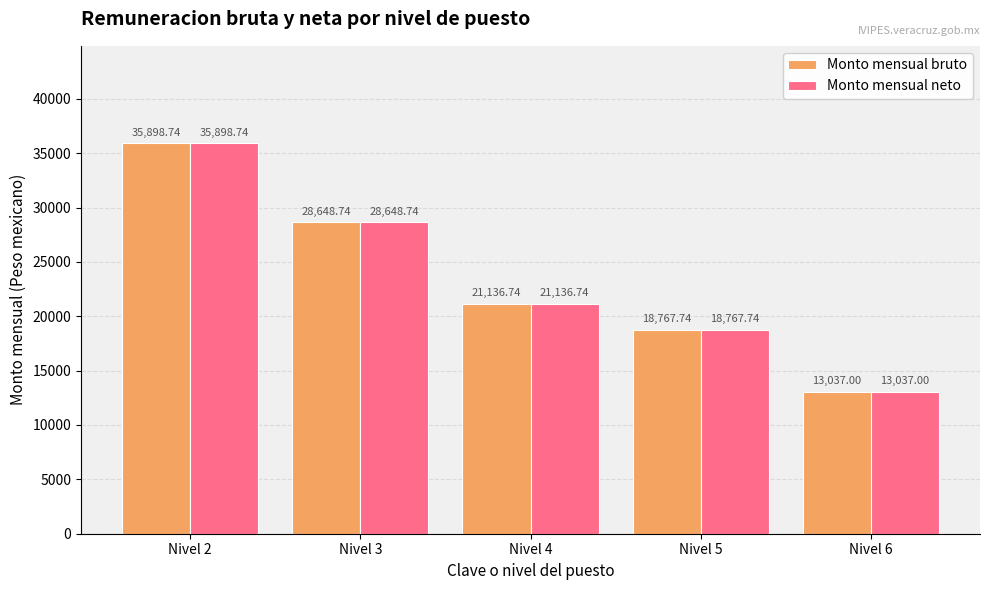

Reading left to right, transcribe all the data shown in this chart.

Monto mensual bruto: Nivel 2=35898.7	Nivel 3=28648.7	Nivel 4=21136.7	Nivel 5=18767.7	Nivel 6=13037.0
Monto mensual neto: Nivel 2=35898.7	Nivel 3=28648.7	Nivel 4=21136.7	Nivel 5=18767.7	Nivel 6=13037.0